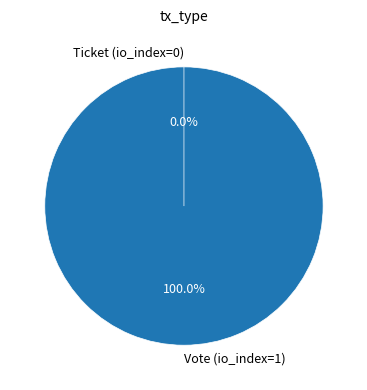

Between Ticket (io_index=0) and Vote (io_index=1), which is larger?

Vote (io_index=1)